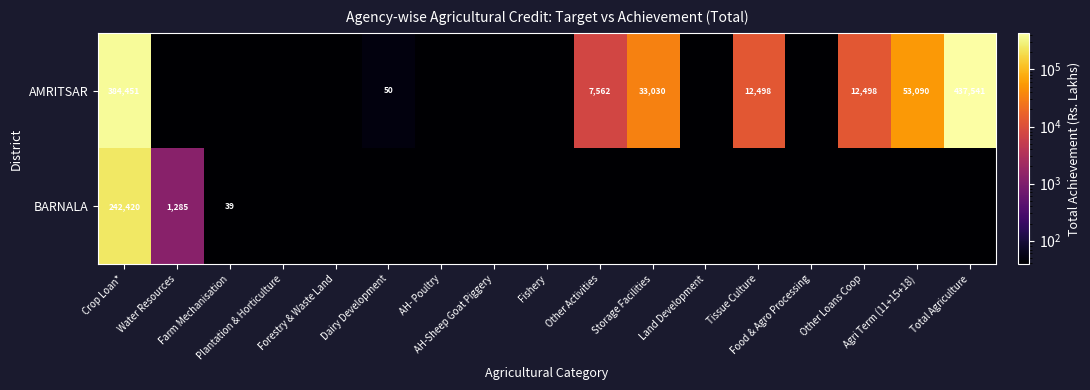

What is the difference between the second highest and minimum values in the BARNALA series?

1284.9